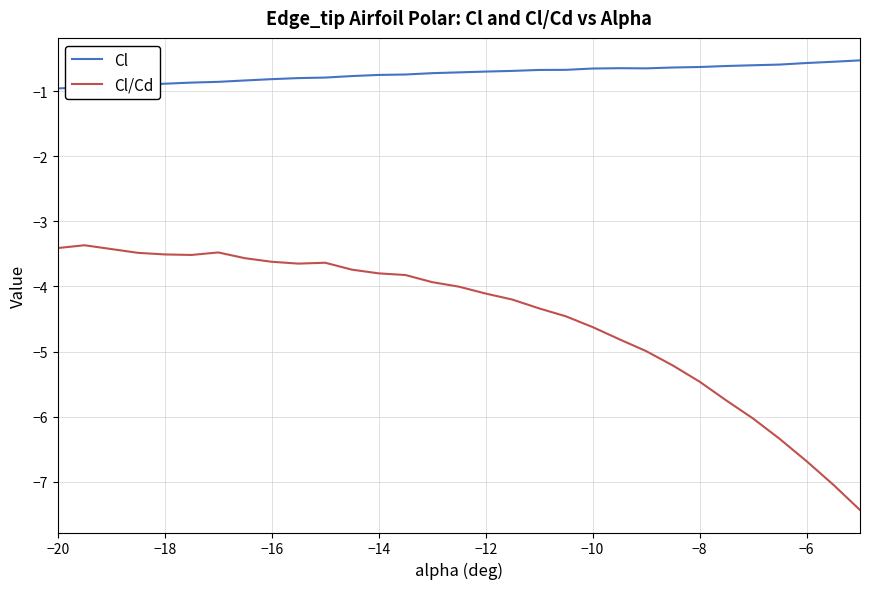

True or false: Cl/Cd and Cl intersect in this chart.

False